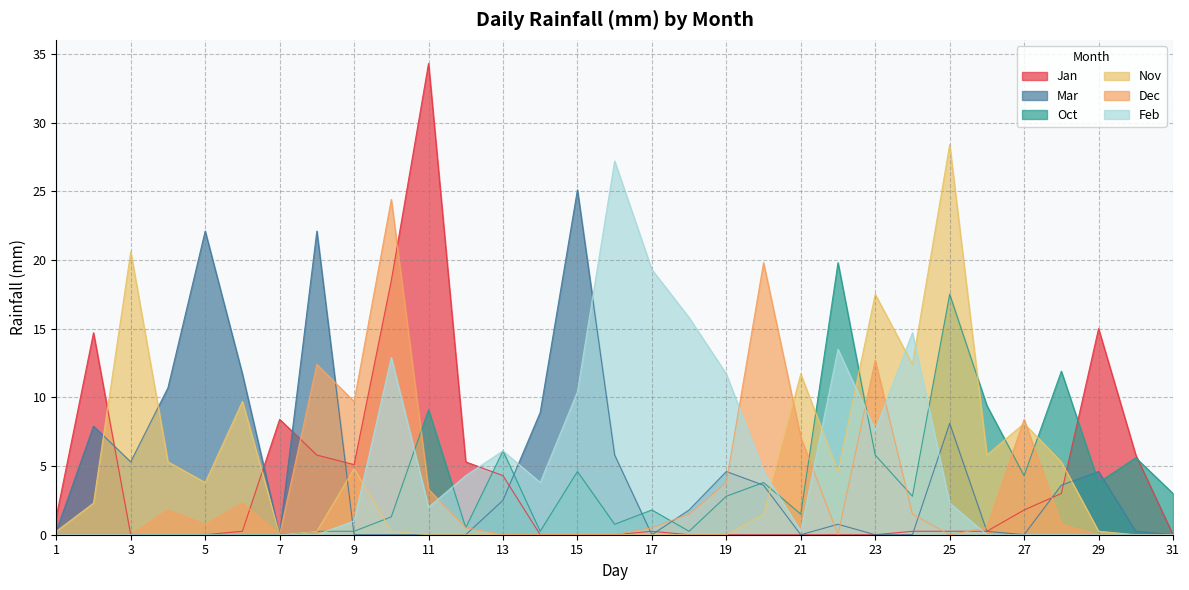

At which label is Nov closest to 14?

24